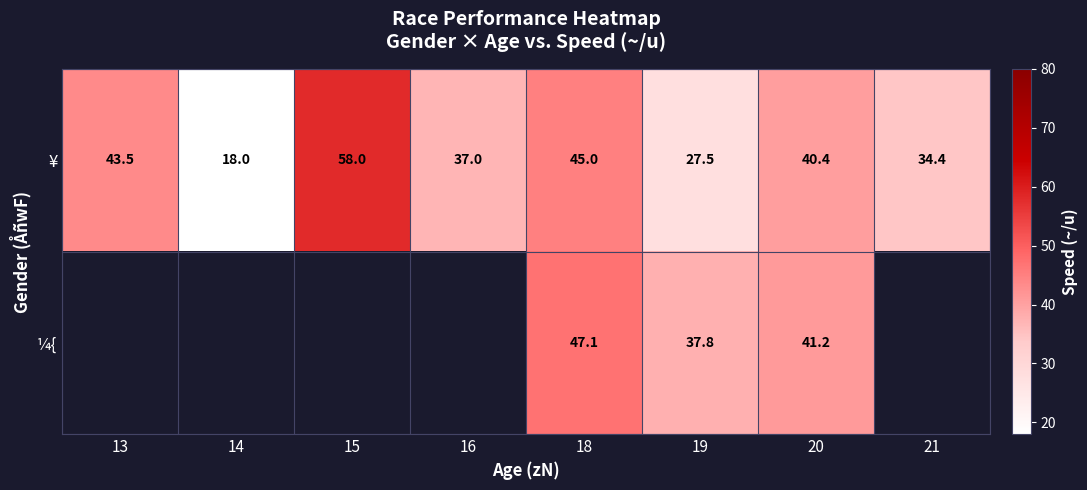

What is the difference between the maximum and second lowest values in the ¥ series?

30.5